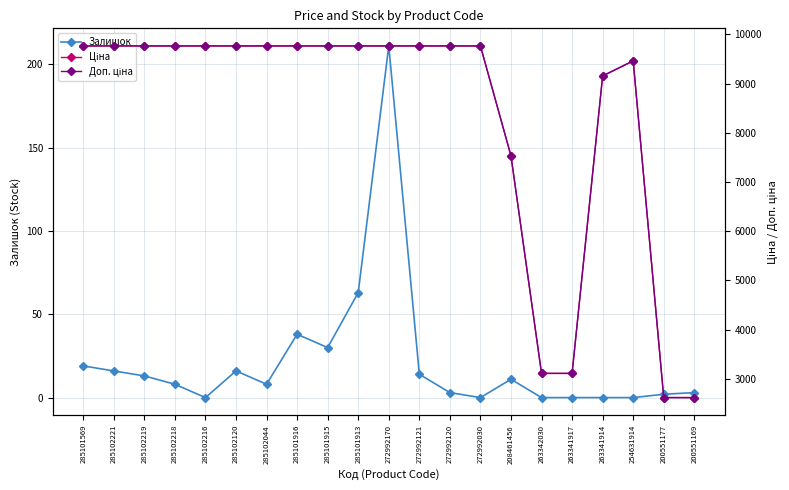

What is the sum of all Доп. ціна values?

174315.9